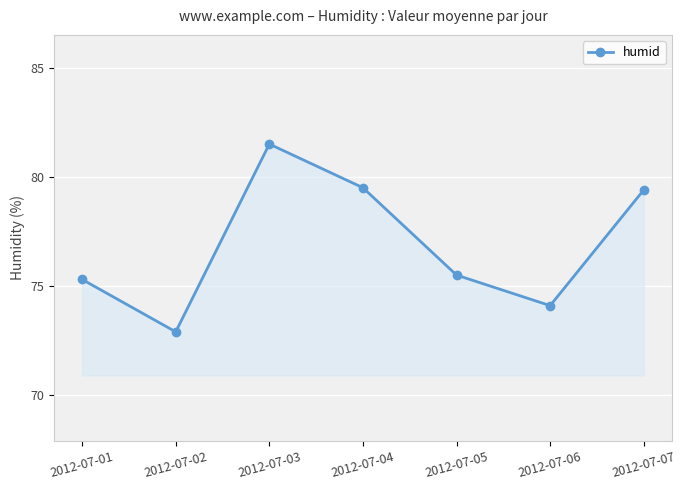

Approximately how many times larger is the value at 2012-07-01 compared to 2012-07-07?

0.9